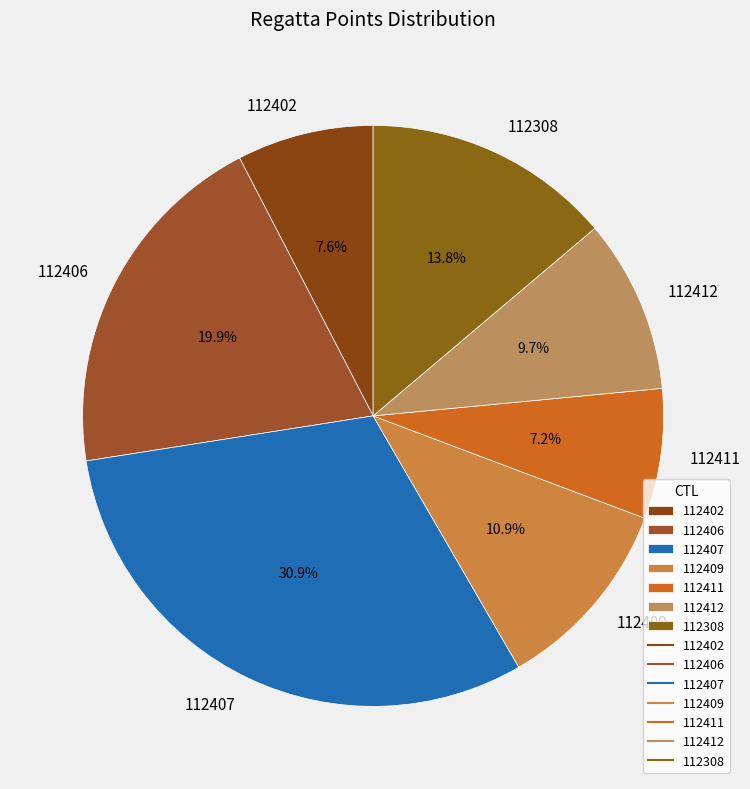

How many segments does this pie chart have?

7